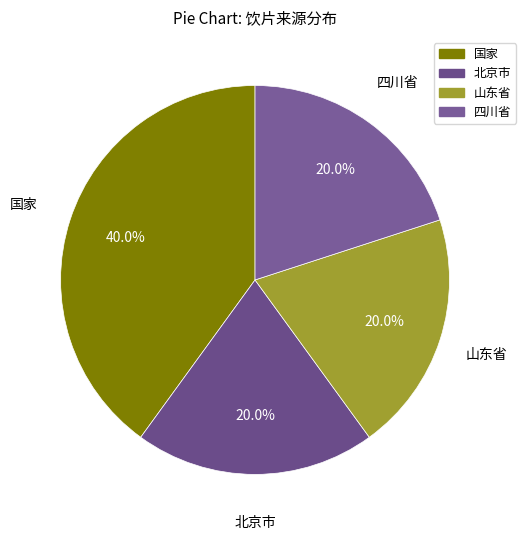

How much of the chart is everything except 北京市?

80.0%